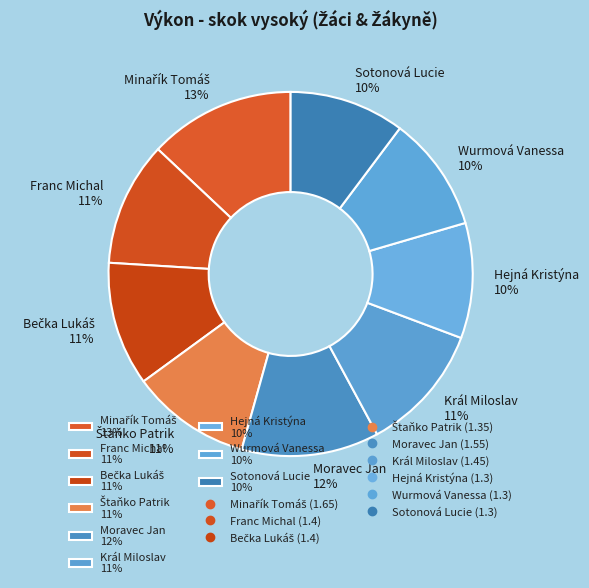

Is there any slice that represents more than half of the pie?

No